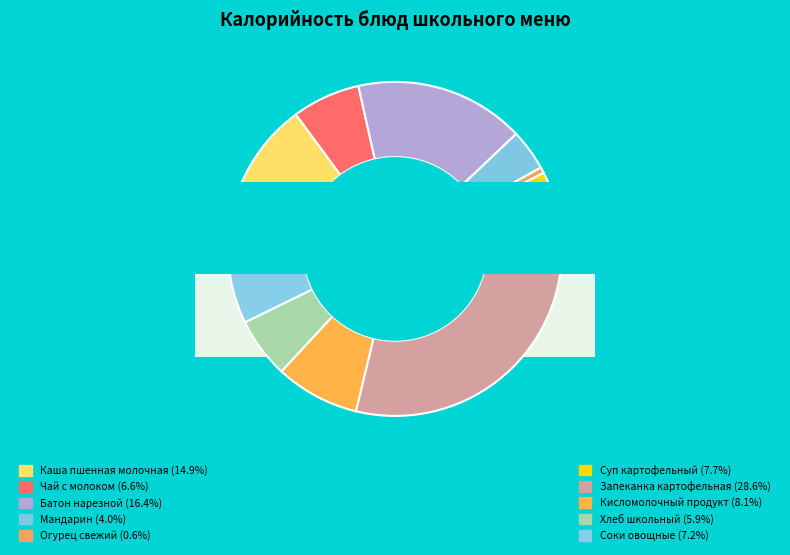

Is the sum of Соки овощные and Запеканка картофельная greater than half?

No